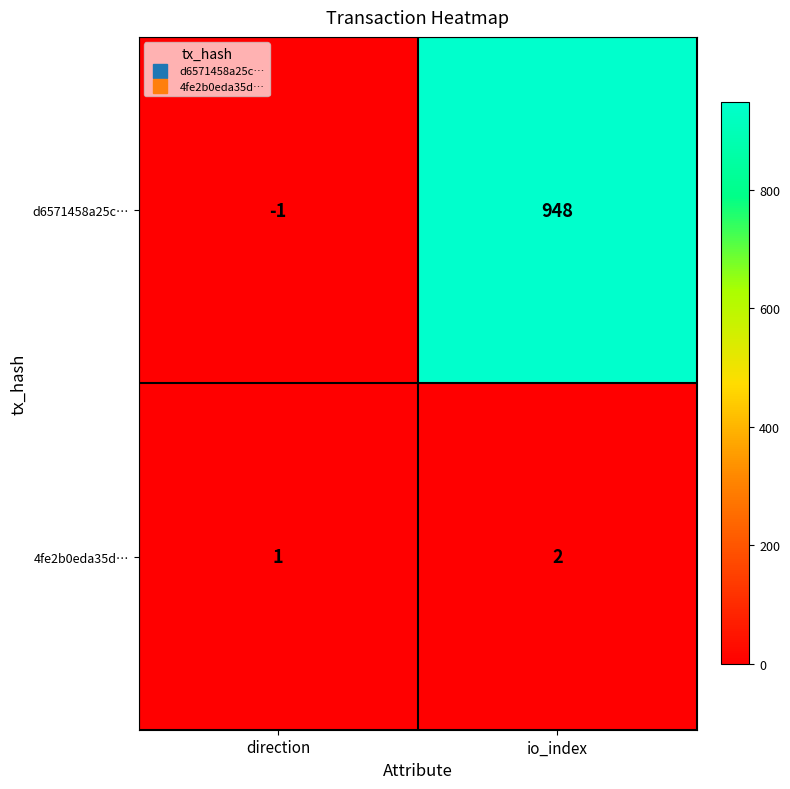

How many categories are shown in the chart?

2